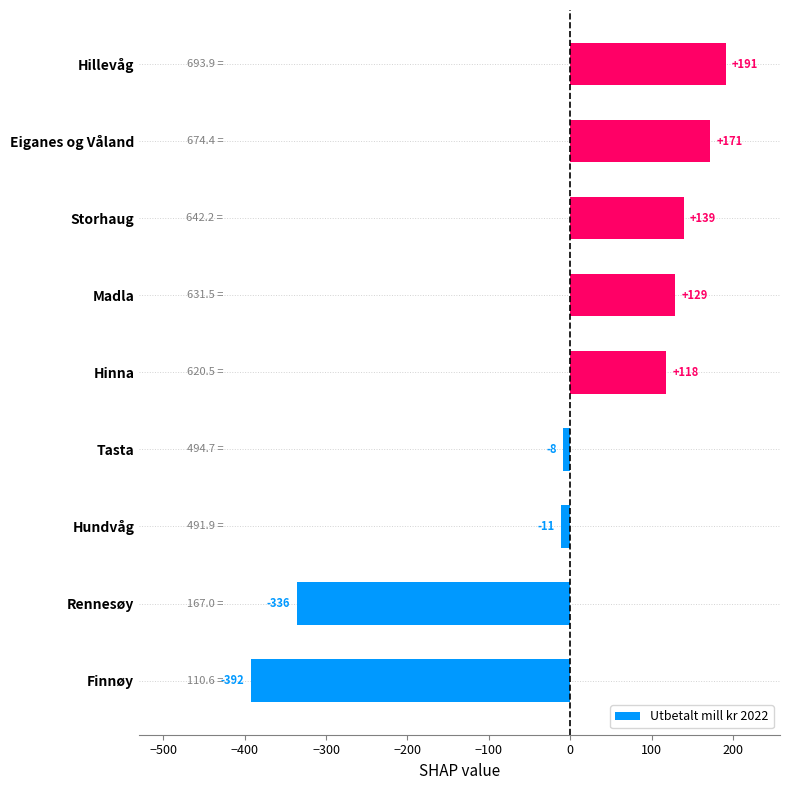

How many data points are less than 117?

4